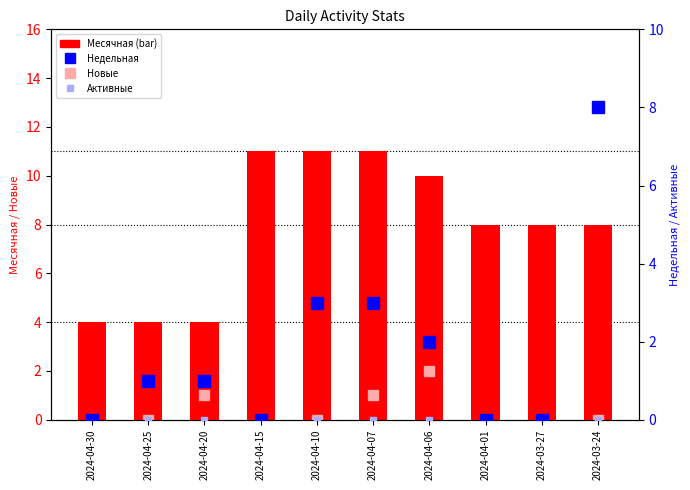

What are all the series names shown in the legend?

Новые, Месячная, Недельная, Активные